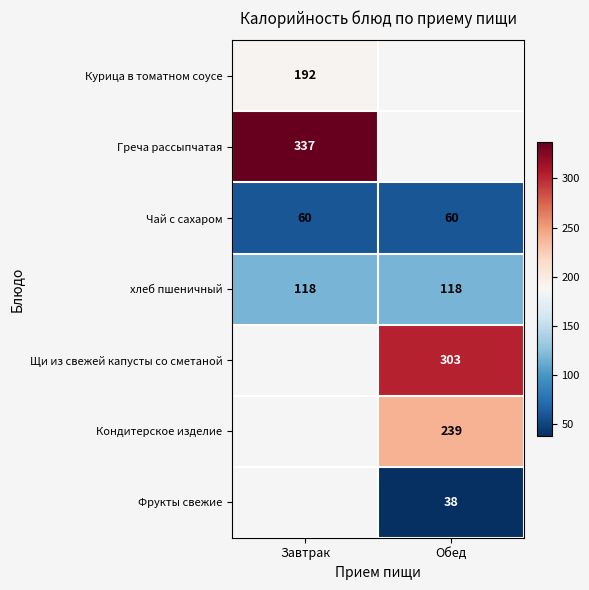

The value of хлеб пшеничный at Завтрак is 36. True or false?

False